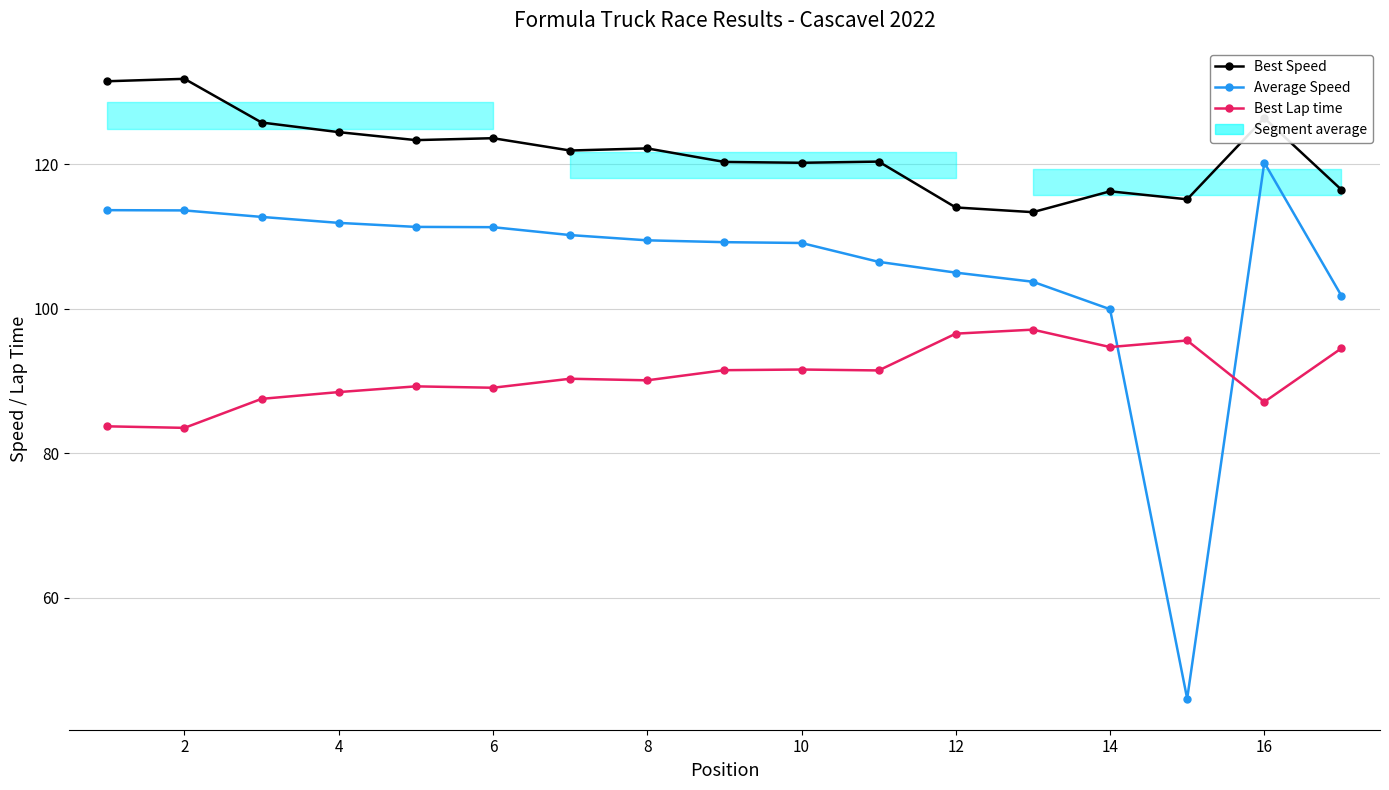

How many lines are shown in the chart?

3